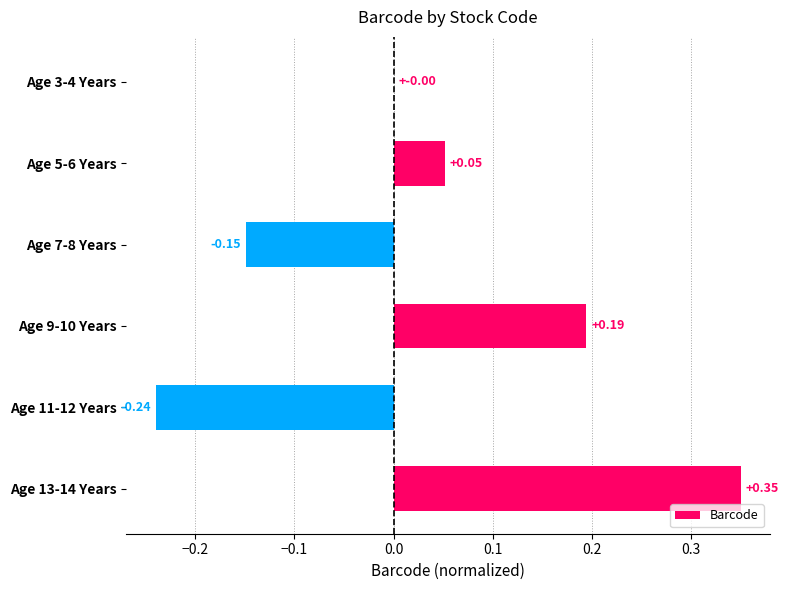

Between Age 11-12 Years and Age 3-4 Years, which is larger?

Age 3-4 Years